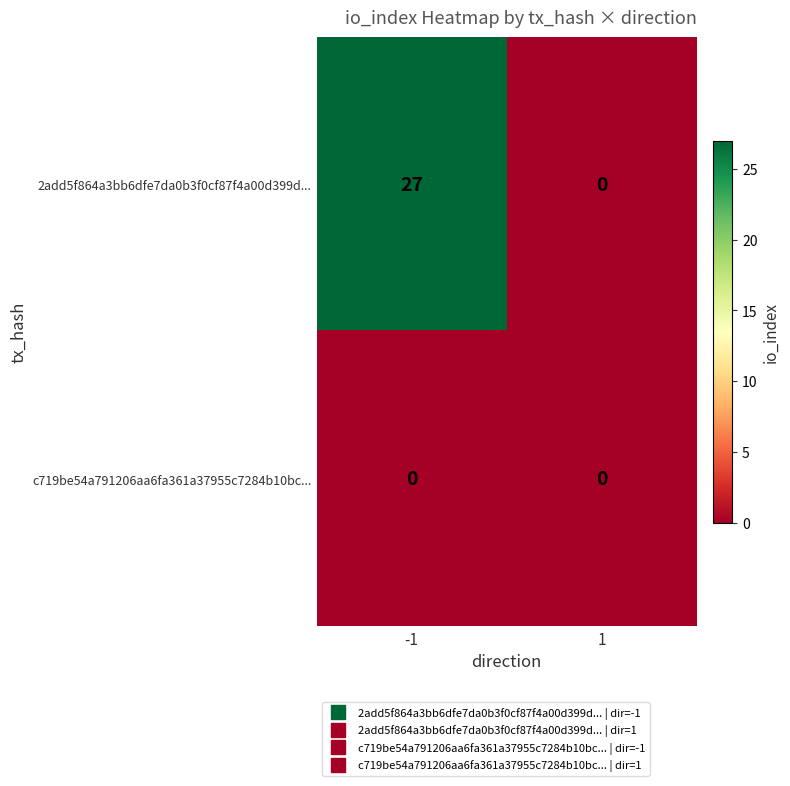

What value does the 2add5f864a3bb6dfe7da0b3f0cf87f4a00d399d... series have at -1?

27